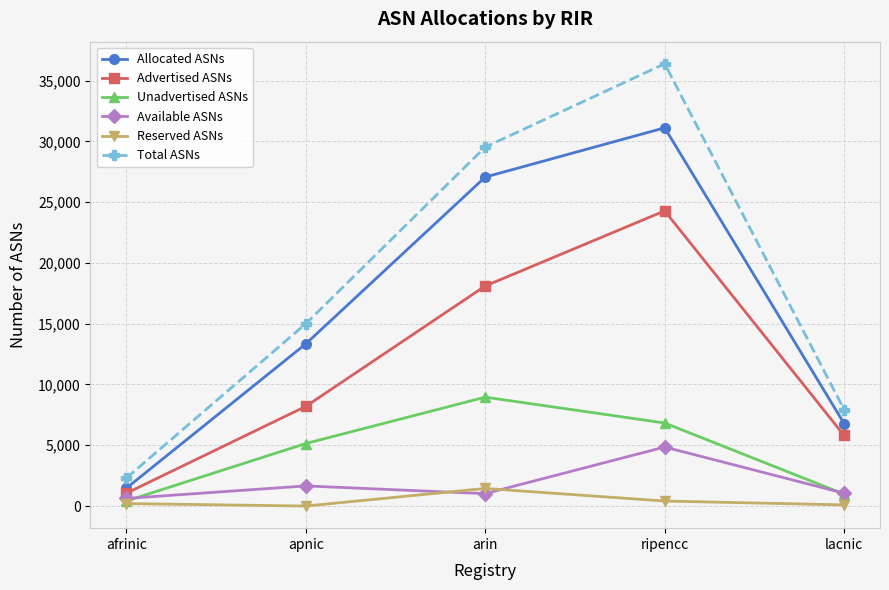

What is the sum of the Unadvertised ASNs values at lacnic and ripencc?

7812